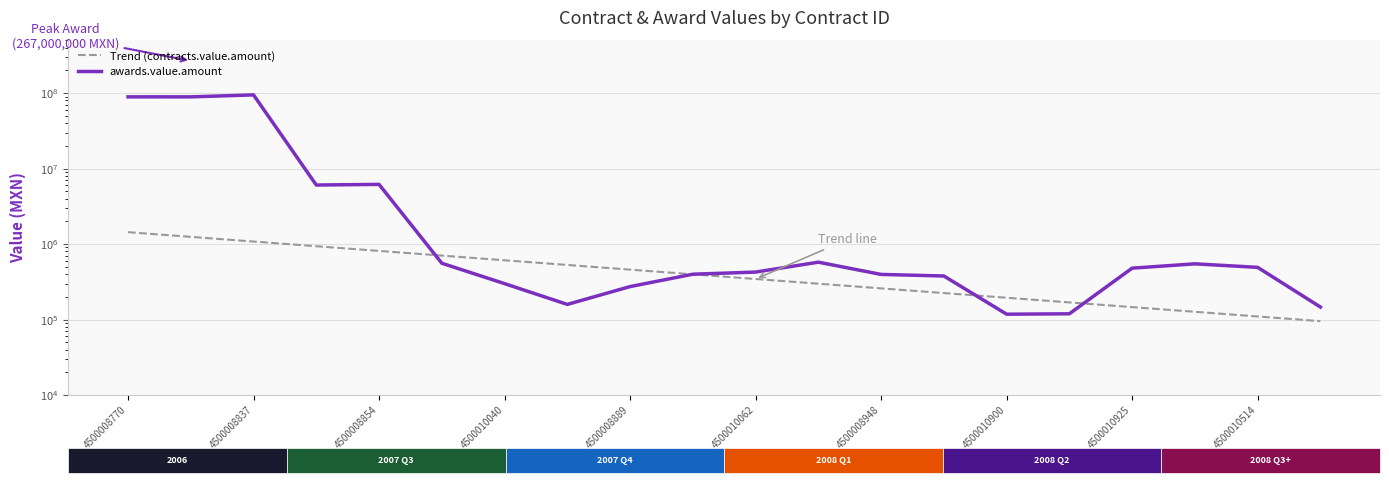

After their last crossing, which series has the higher values: Trend (contracts.value.amount) or awards.value.amount?

awards.value.amount